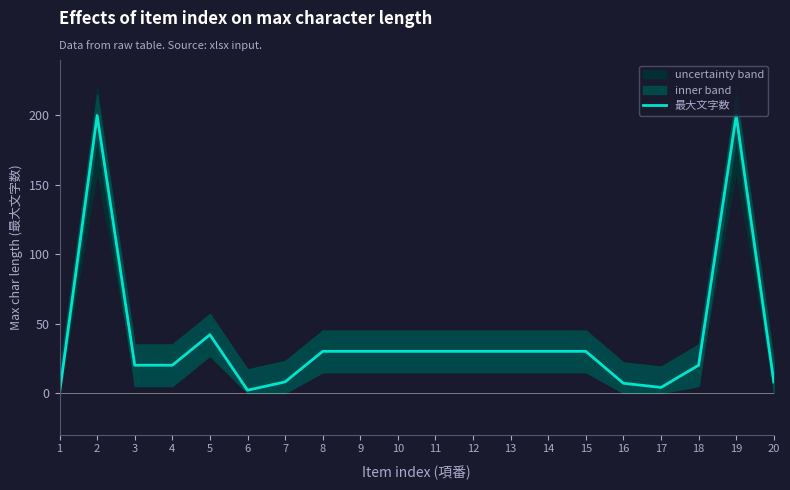

How many values are below 30?

9